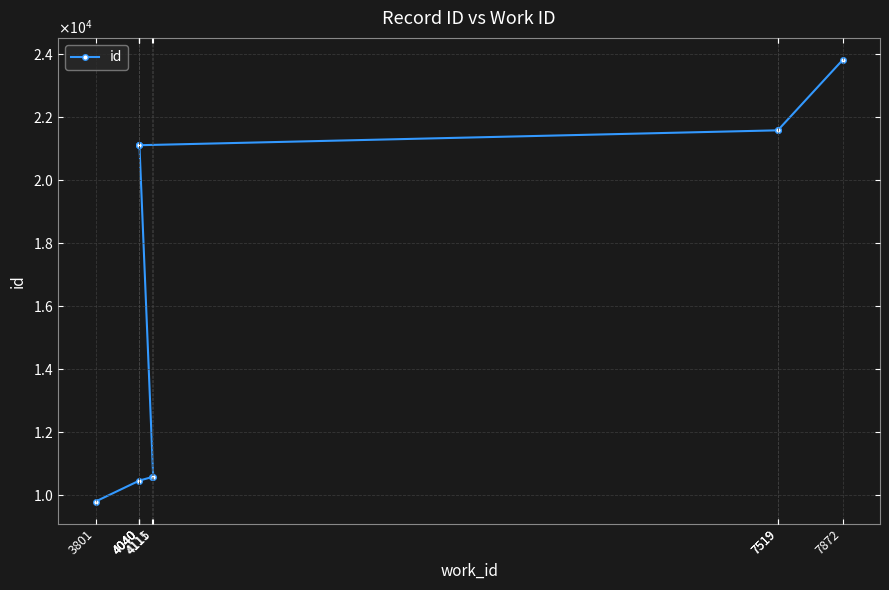

Reading left to right, list all the values displayed in this chart.

3801=9796	4040=10461	4111=10575	4115=10577	4040=21096	4040=21097	4040=21098	7519=21570	7519=21572	7872=23802